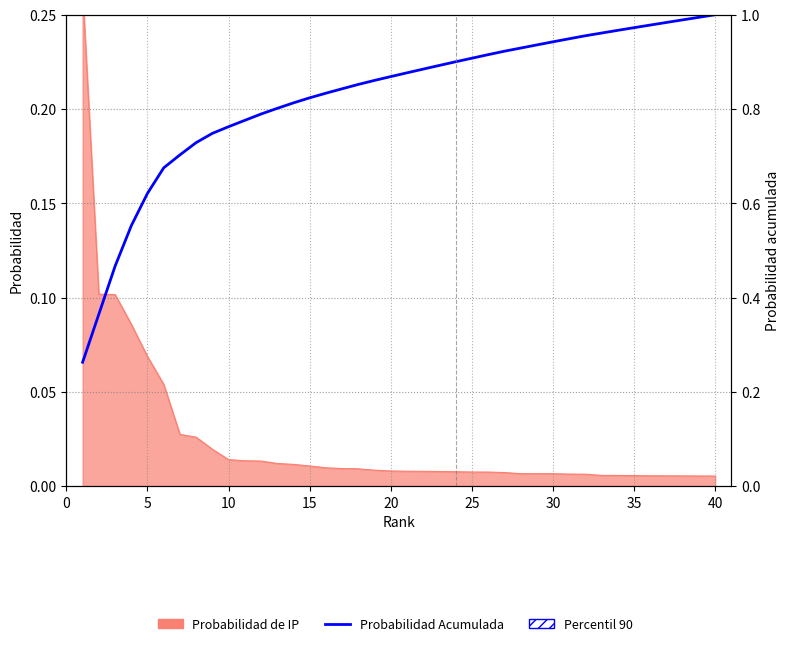

What is the value of the 25th point from the left?

0.9